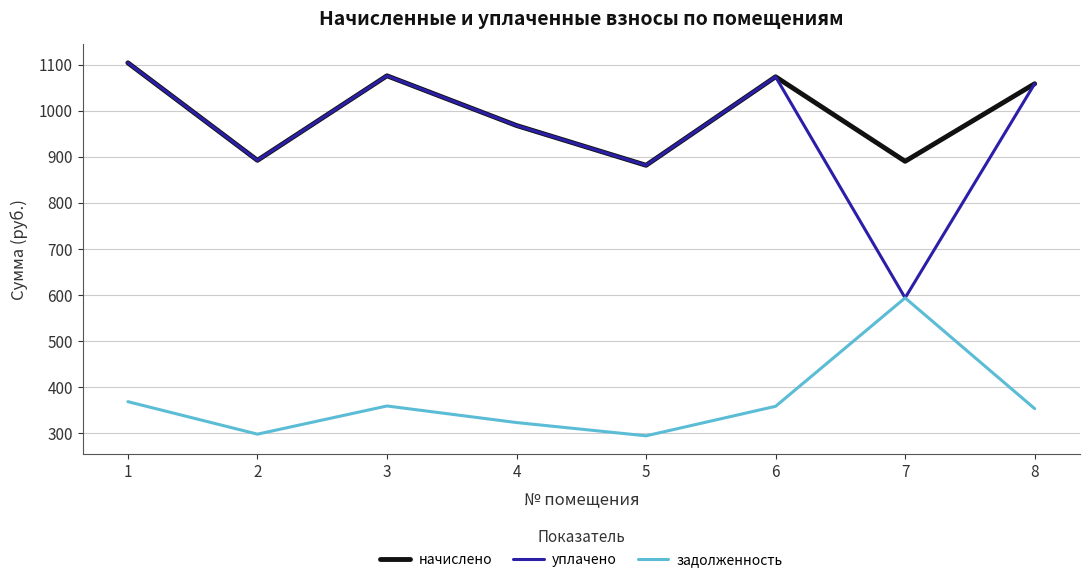

What is the total value across all series at 6?

2504.9